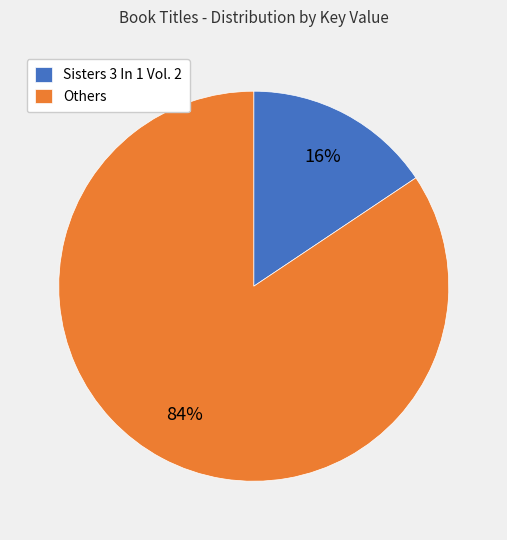

What percentage is the Sisters 3 In 1 Vol. 2 slice, to the nearest percent?

16%